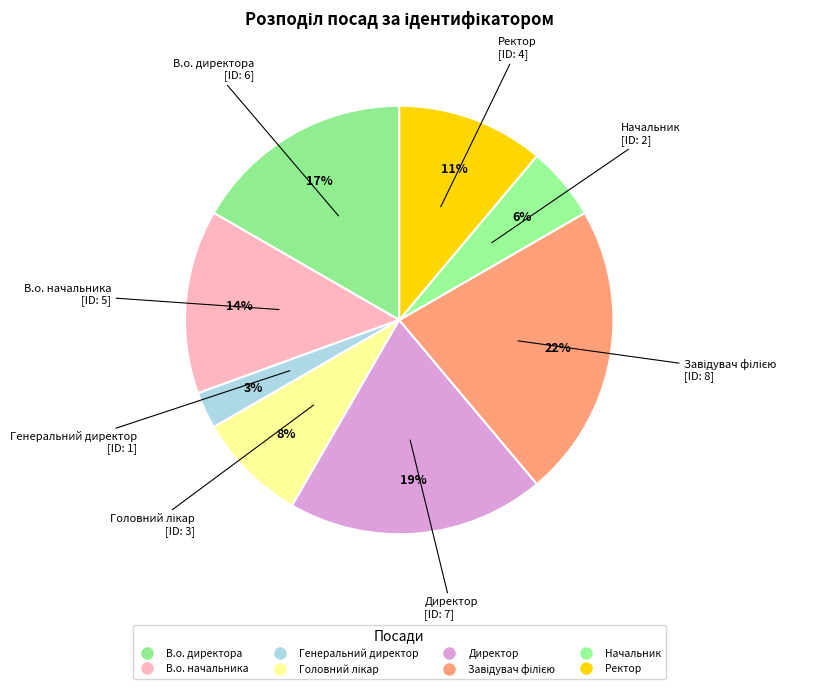

What is the largest slice in the pie chart?

Завідувач філією